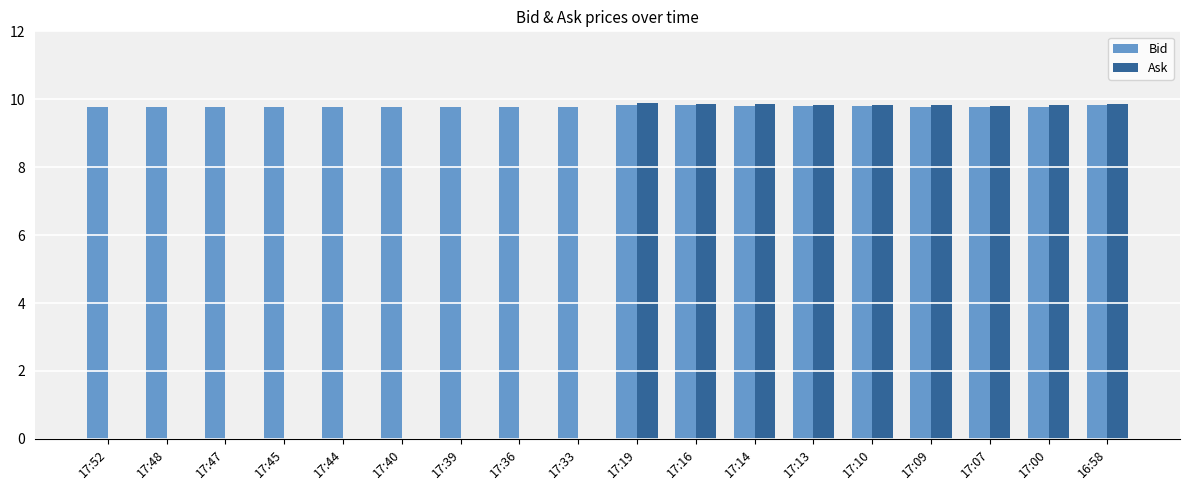

What is the maximum value for Bid?

9.8